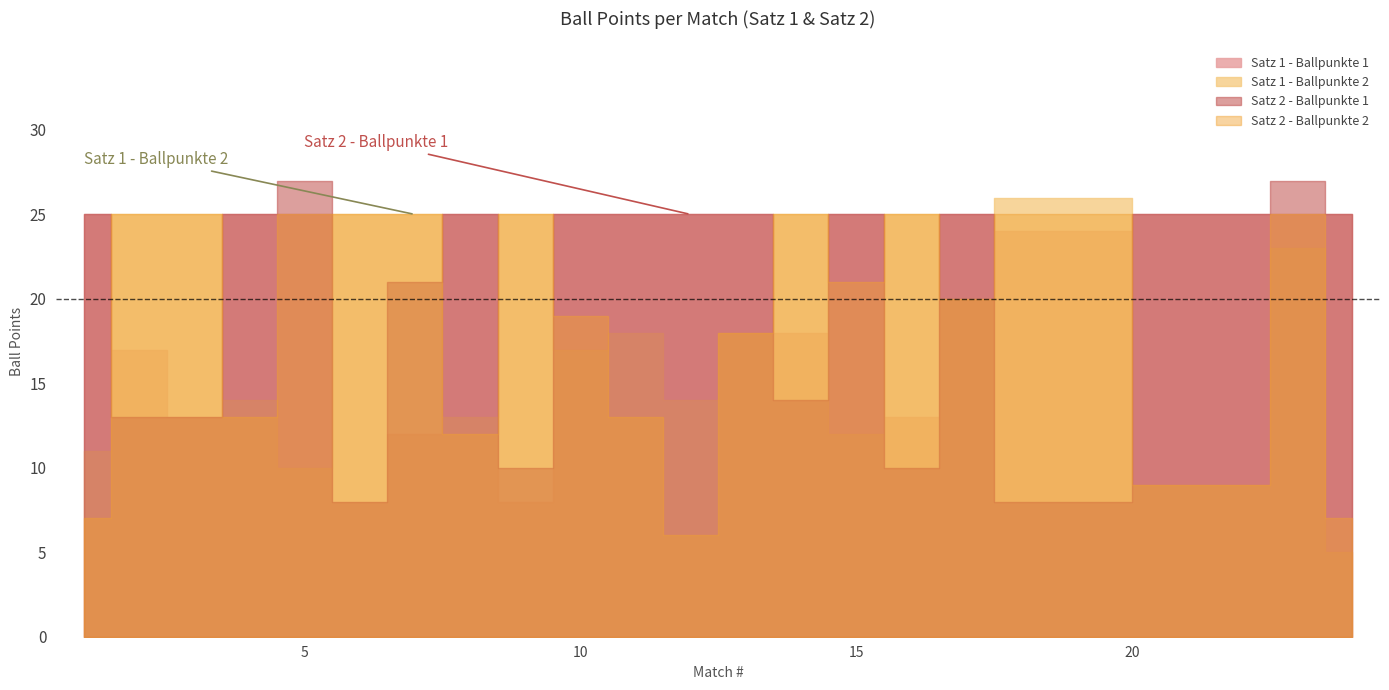

At which label does Satz 2 - Ballpunkte 2 first exceed 21?

2